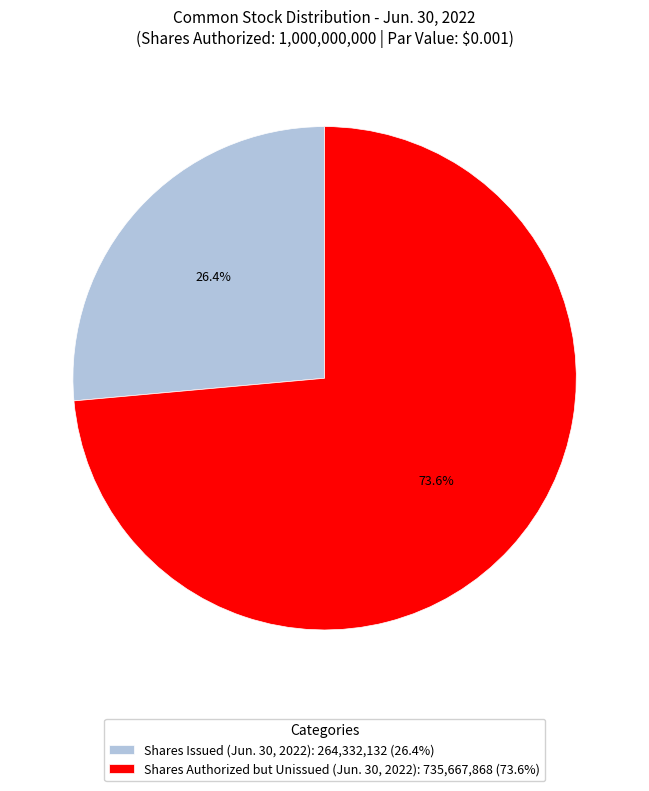

What is the largest slice in the pie chart?

Shares Authorized but Unissued (Jun. 30, 2022): 735,667,868 (73.6%)